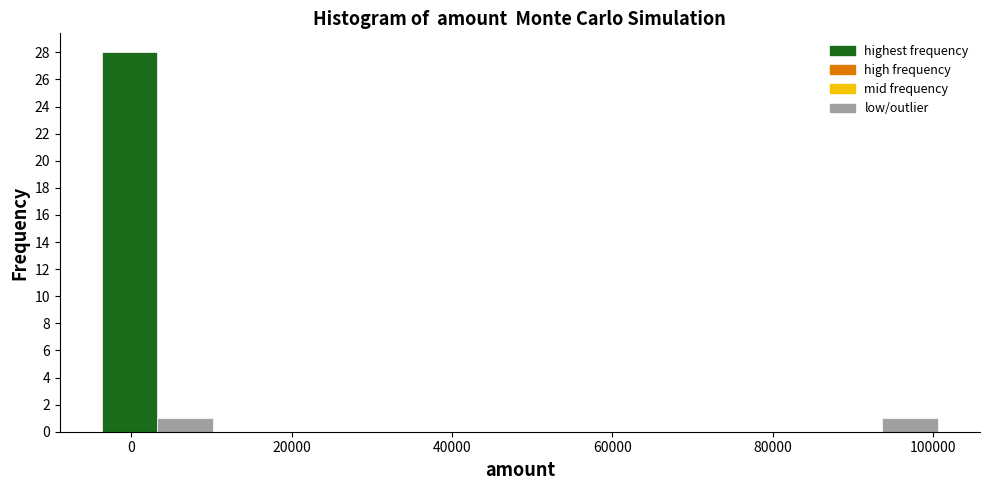

Read against the x-axis, roughly where is the centre of the tallest bar?

0